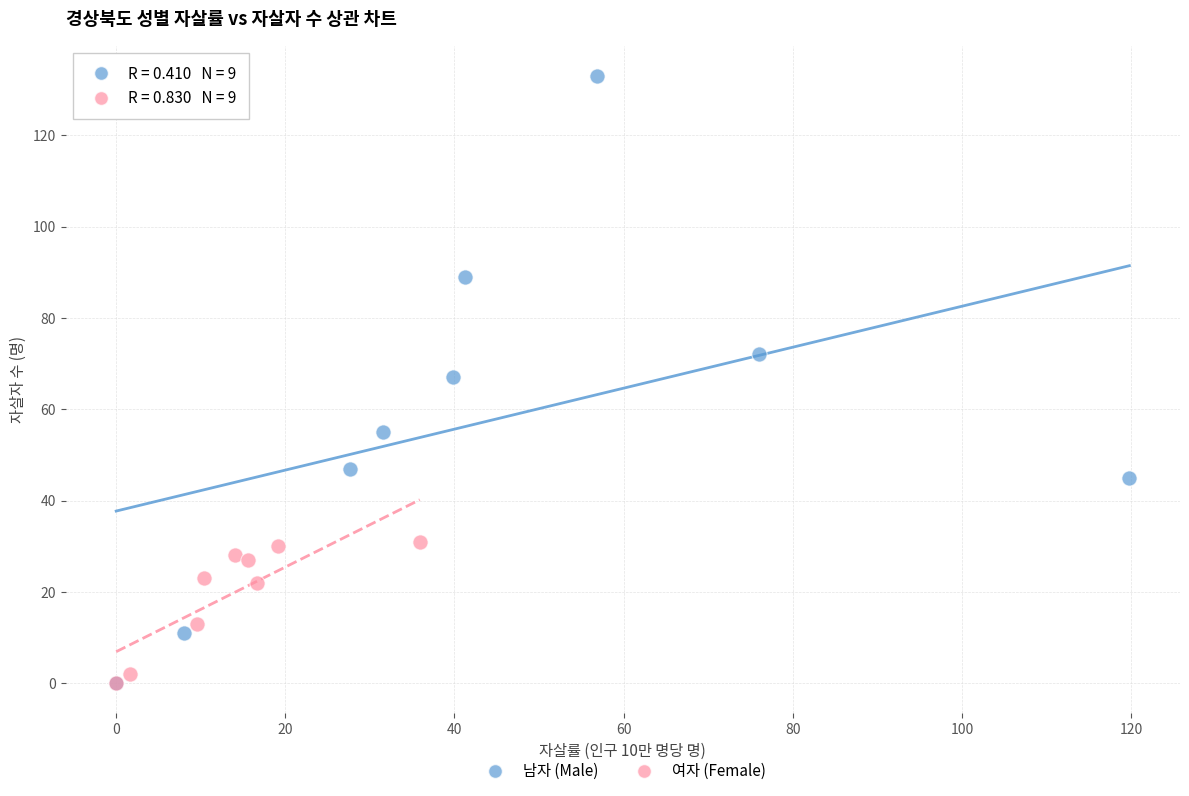

Which series has the largest Y range (max minus min)?

남자 (Male)